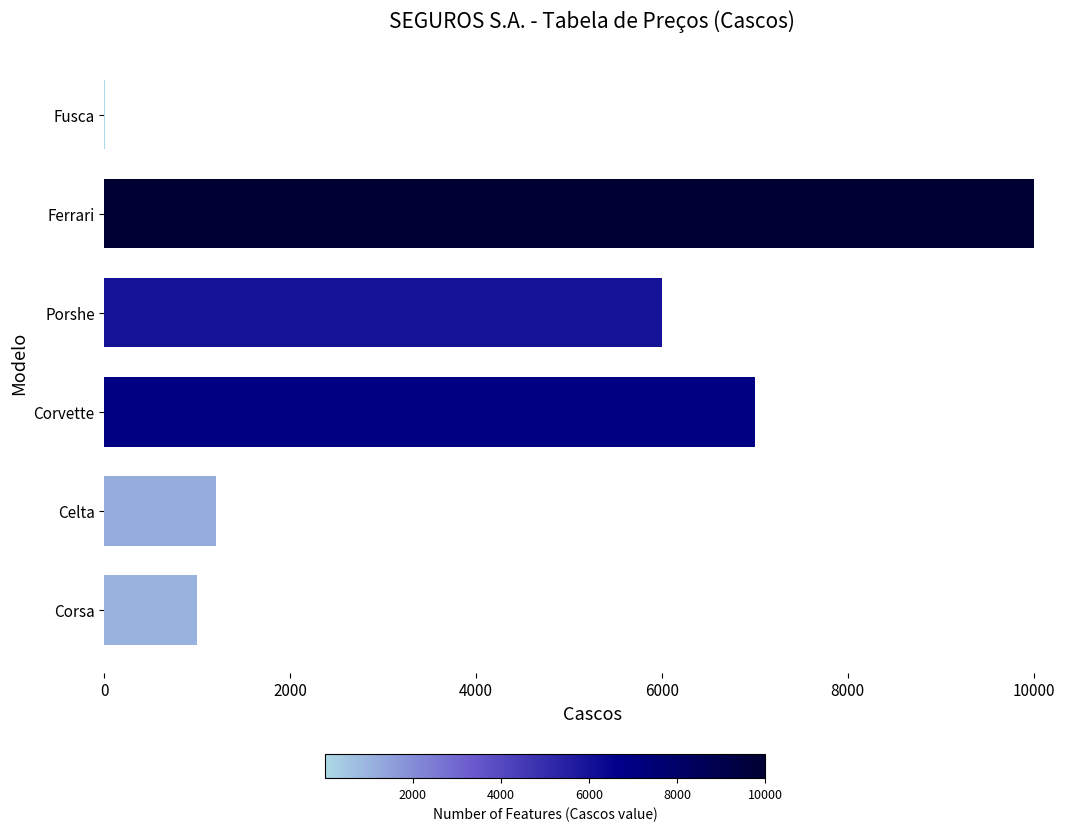

At which label is the value closest to 5002?

Porshe